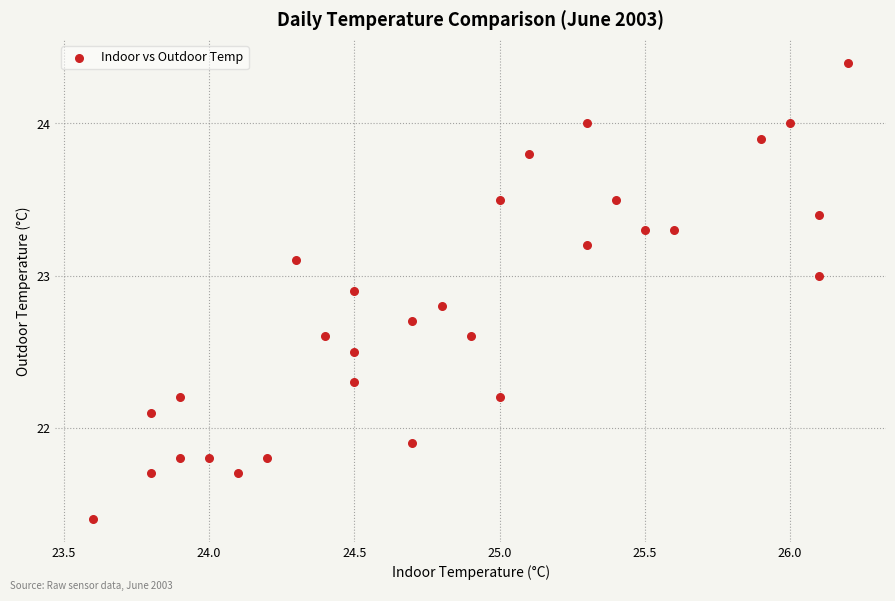

What is the range of X values (max minus min)?

2.6